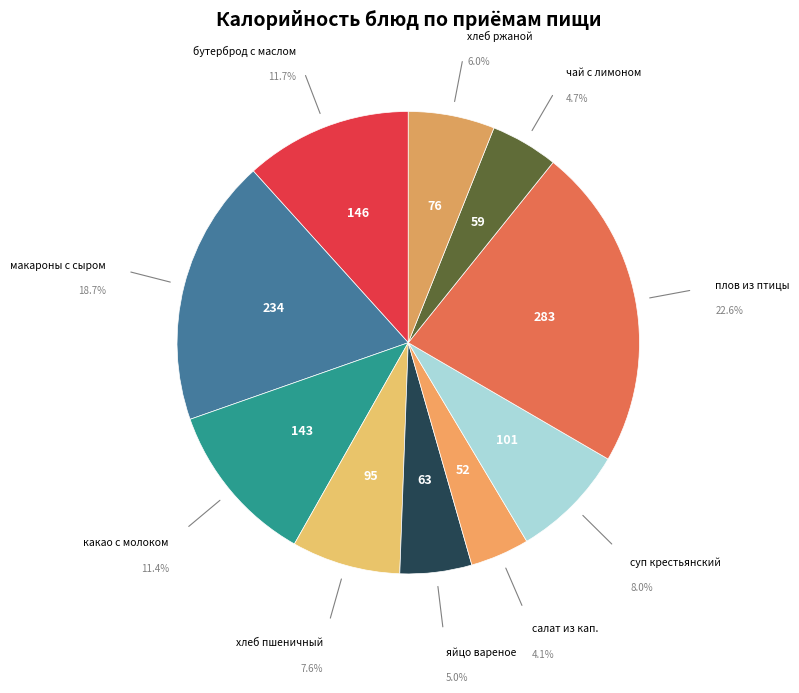

Which category has the biggest portion of the pie?

плов из птицы